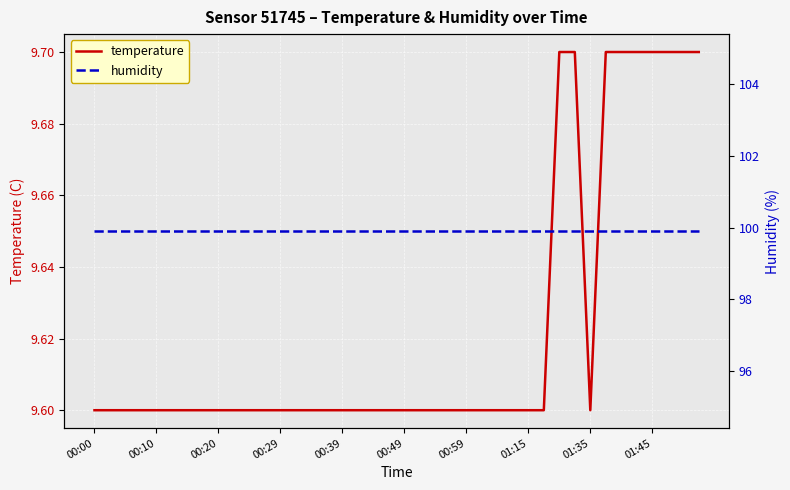

The value of temperature at 00:59 is 2.5. True or false?

False